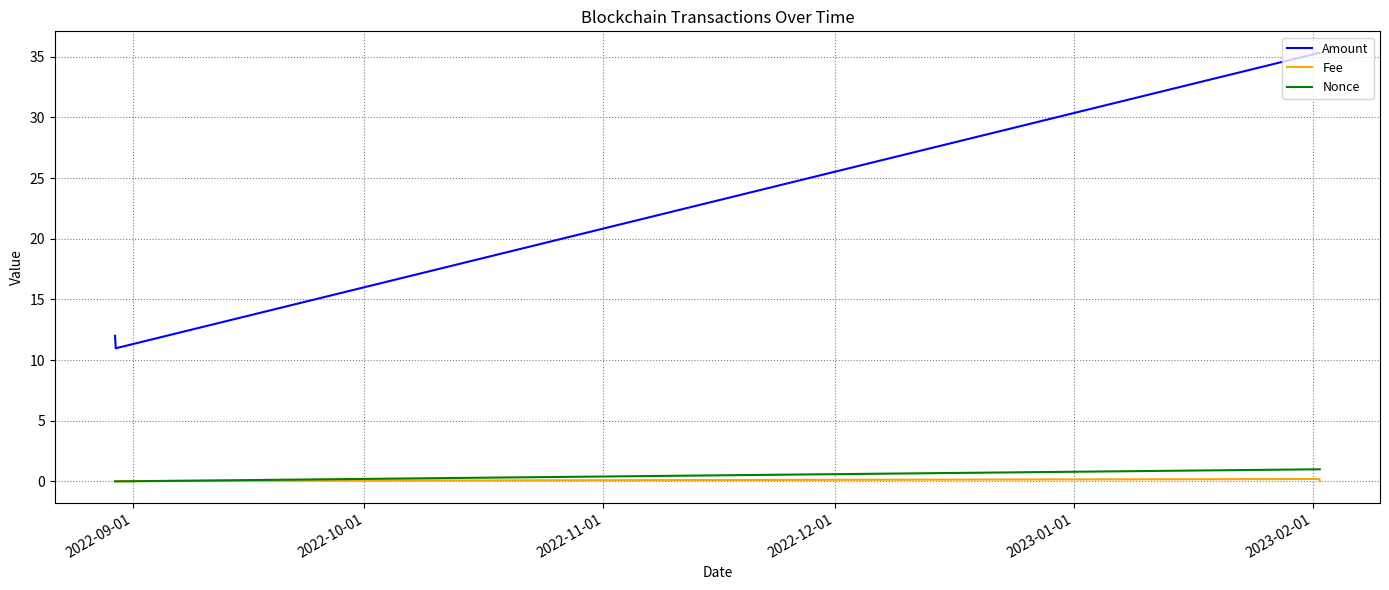

True or false: Amount and Fee intersect in this chart.

False